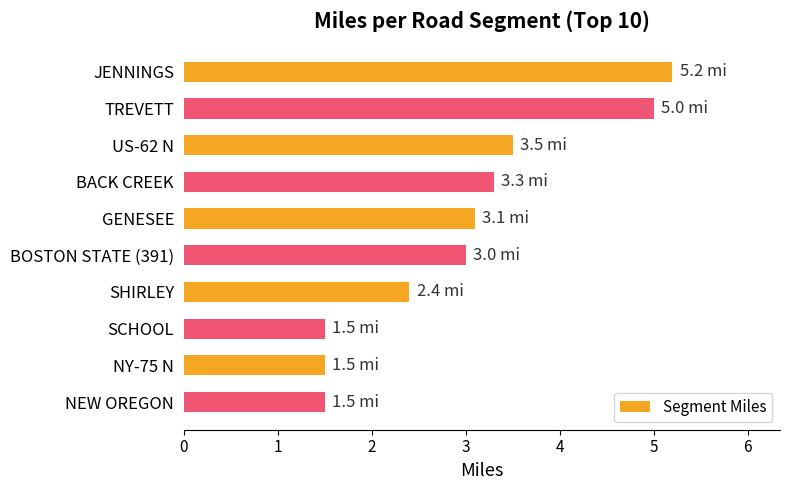

The chart shows a value of 1.5 at SCHOOL. True or false?

True